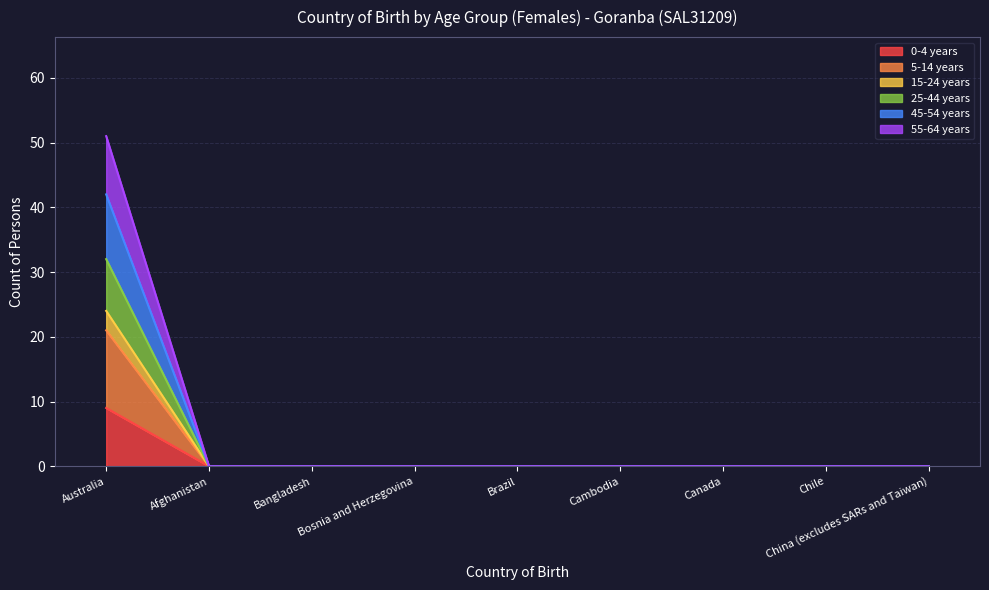

The 25-44 years series shows 20 at Afghanistan. True or false?

False